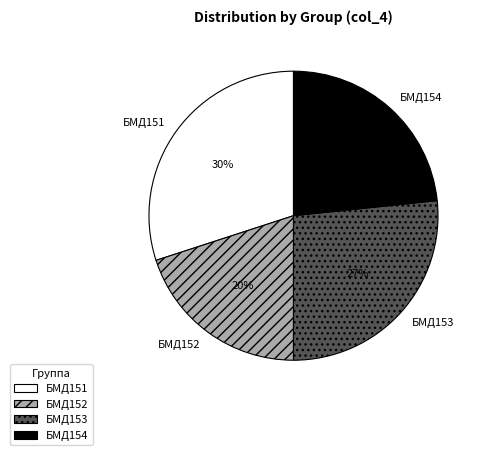

What percentage is the БМД151 slice, to the nearest percent?

30%